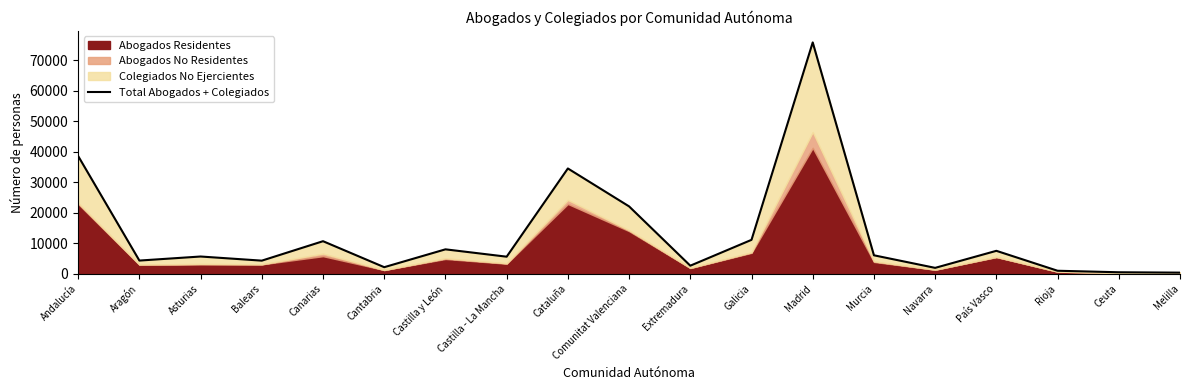

Is it true that the value at Galicia is 17234?

False